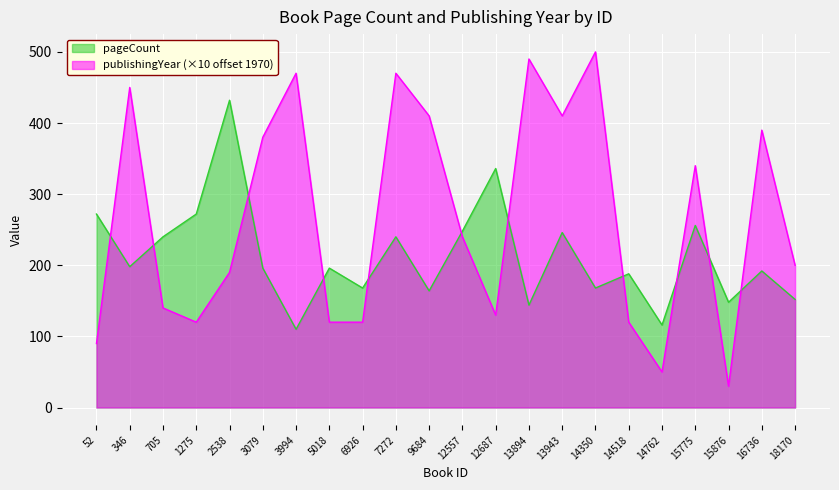

At which category does pageCount reach its first local valley?

346